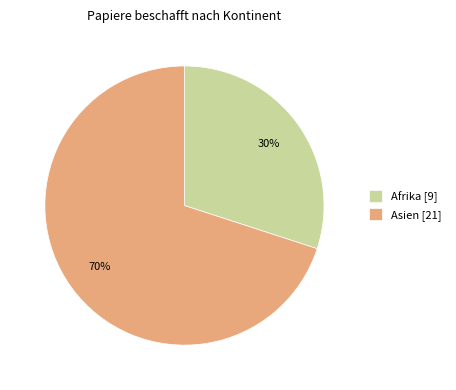

To the nearest percent, what is the difference between the largest and smallest slice percentages?

40%